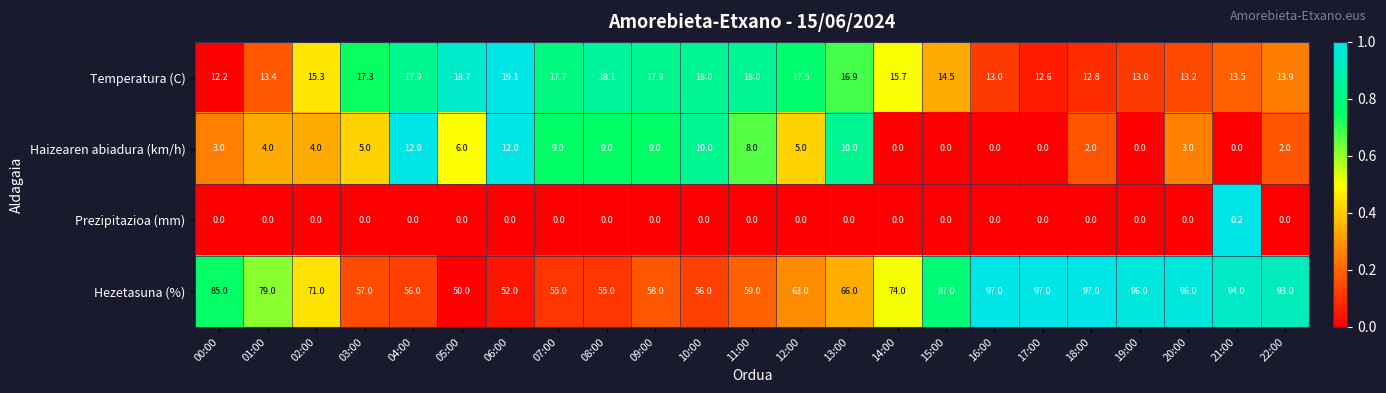

Which series changed the most between 15:00 and 16:00?

Hezetasuna (%)